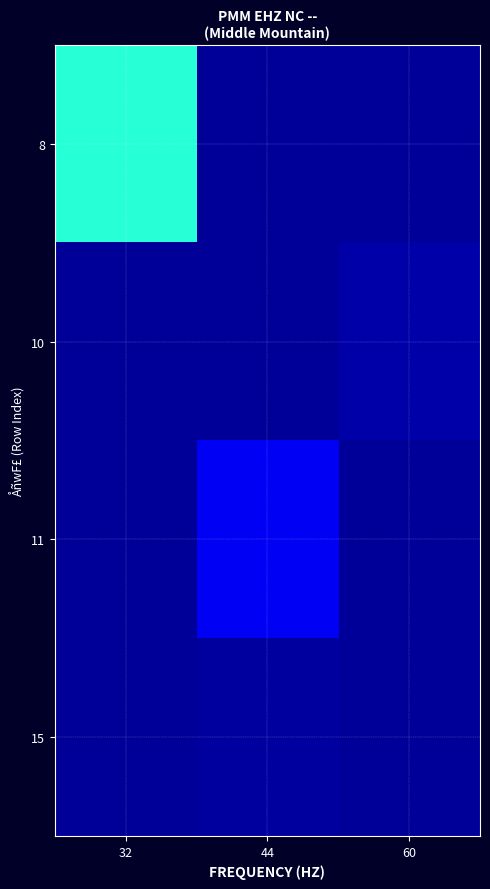

Which category has the lowest value across all series?

44